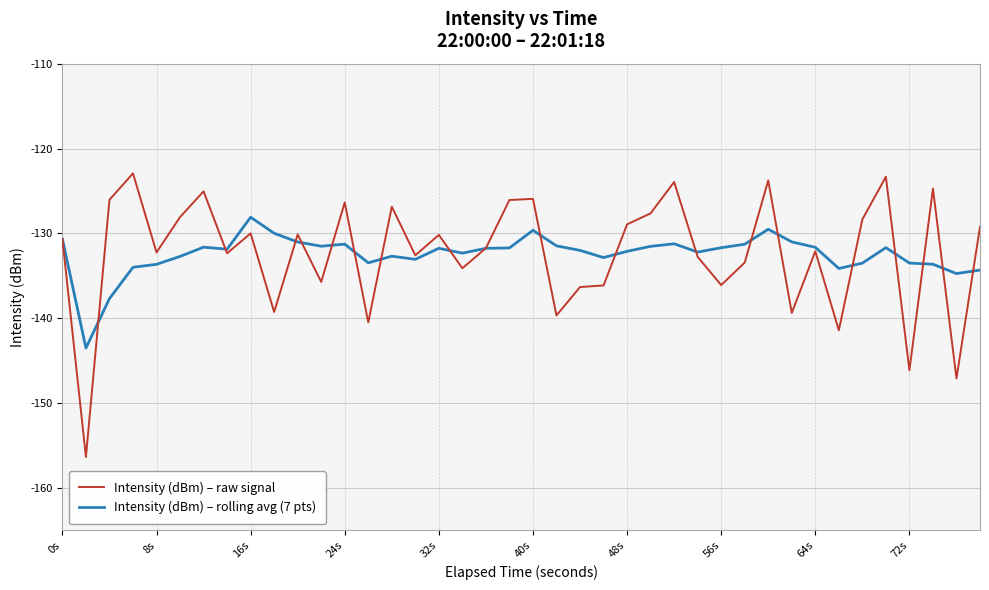

What is the sum of all Intensity (dBm) – rolling avg (7 pts) values?

-5298.1